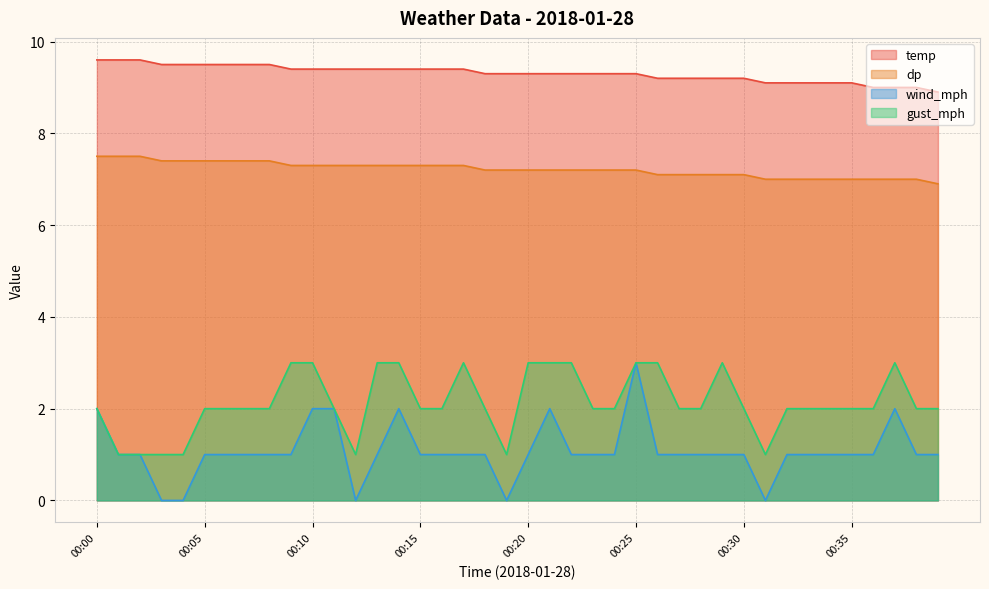

At how many categories does at least one series exceed 7?

40